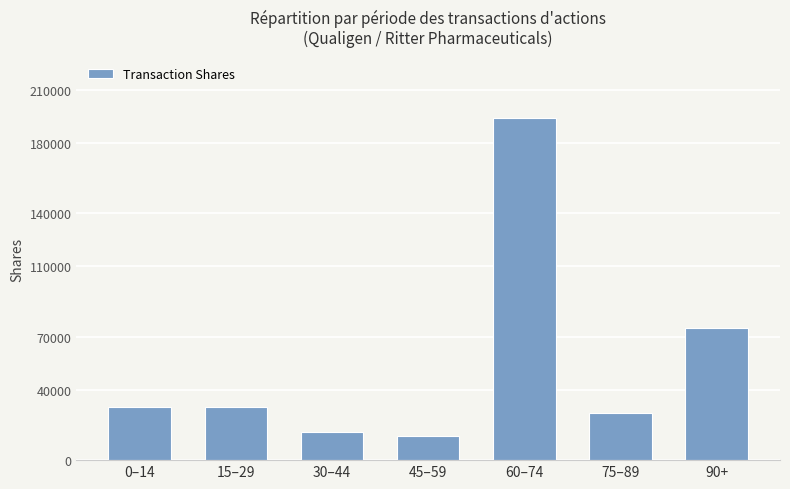

Reading right to left, extract all data points from this chart.

75000	26500	193751	13500	15705	30000	30000